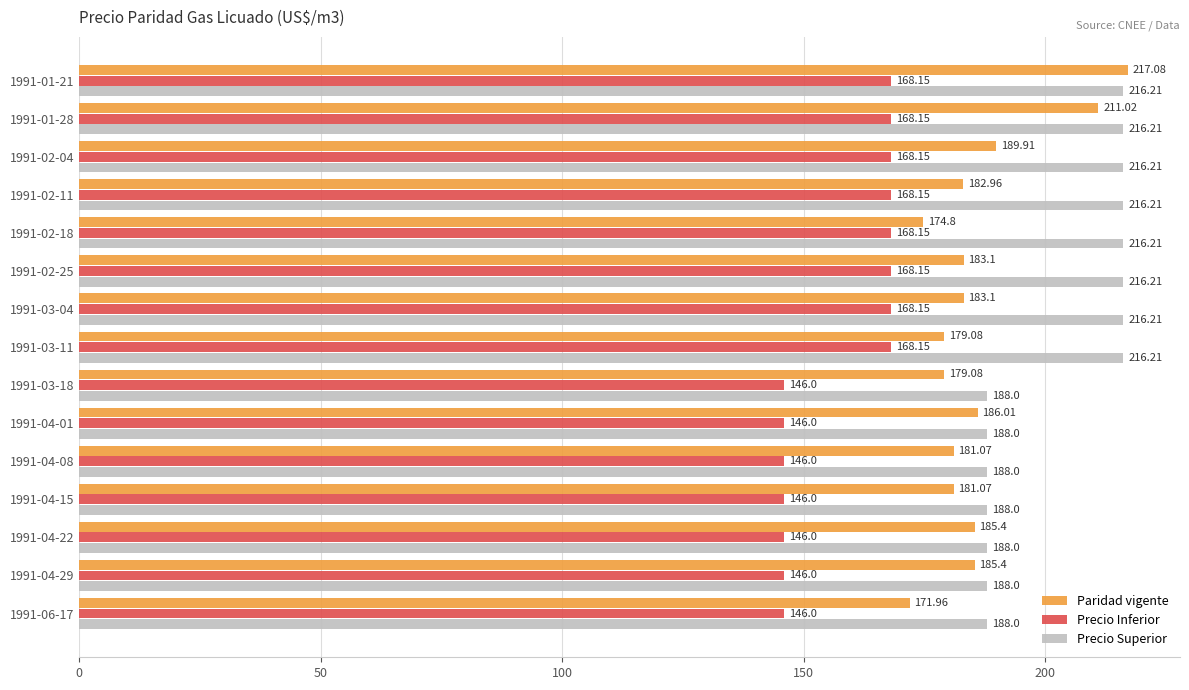

List the series in order of their peak value, highest first.

Paridad vigente, Precio Superior, Precio Inferior